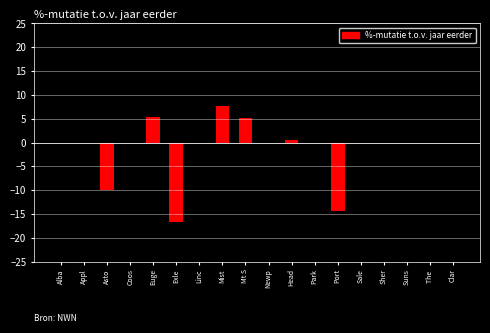

Reading left to right, extract all data points from this chart.

Alba=0.0	Appl=0.0	Asto=-10.0	Coos=0.0	Euge=5.4	Exle=-16.7	Linc=0.0	Mist=7.7	Mt S=5.1	Newp=0.0	Head=0.5	Park=0.0	Port=-14.3	Sale=0.0	Sher=0.0	Suns=0.0	The =0.0	Clar=0.0